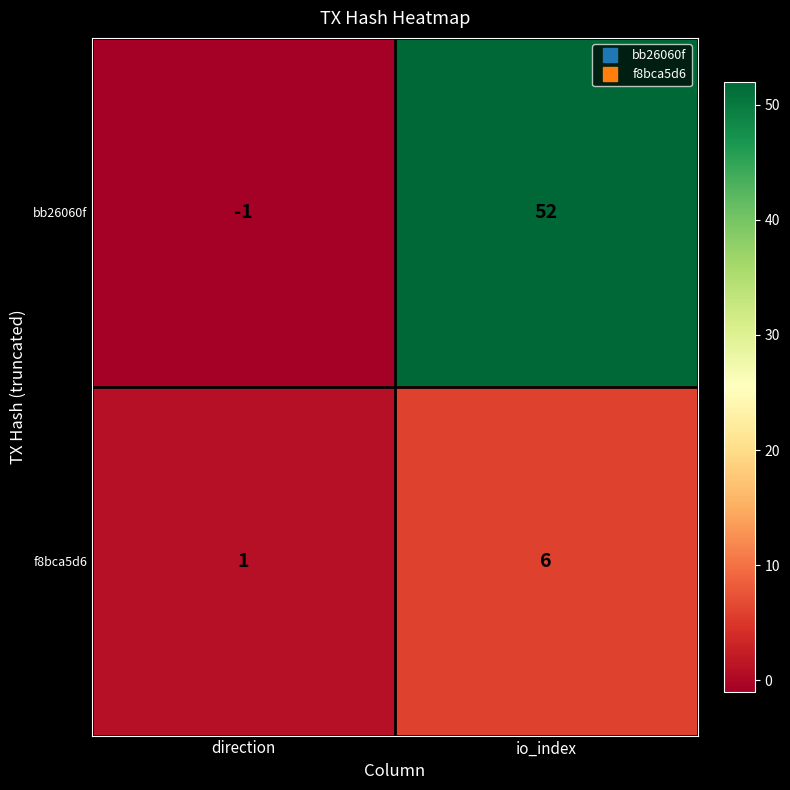

What is the sum of the f8bca5d6 values at direction and io_index?

7